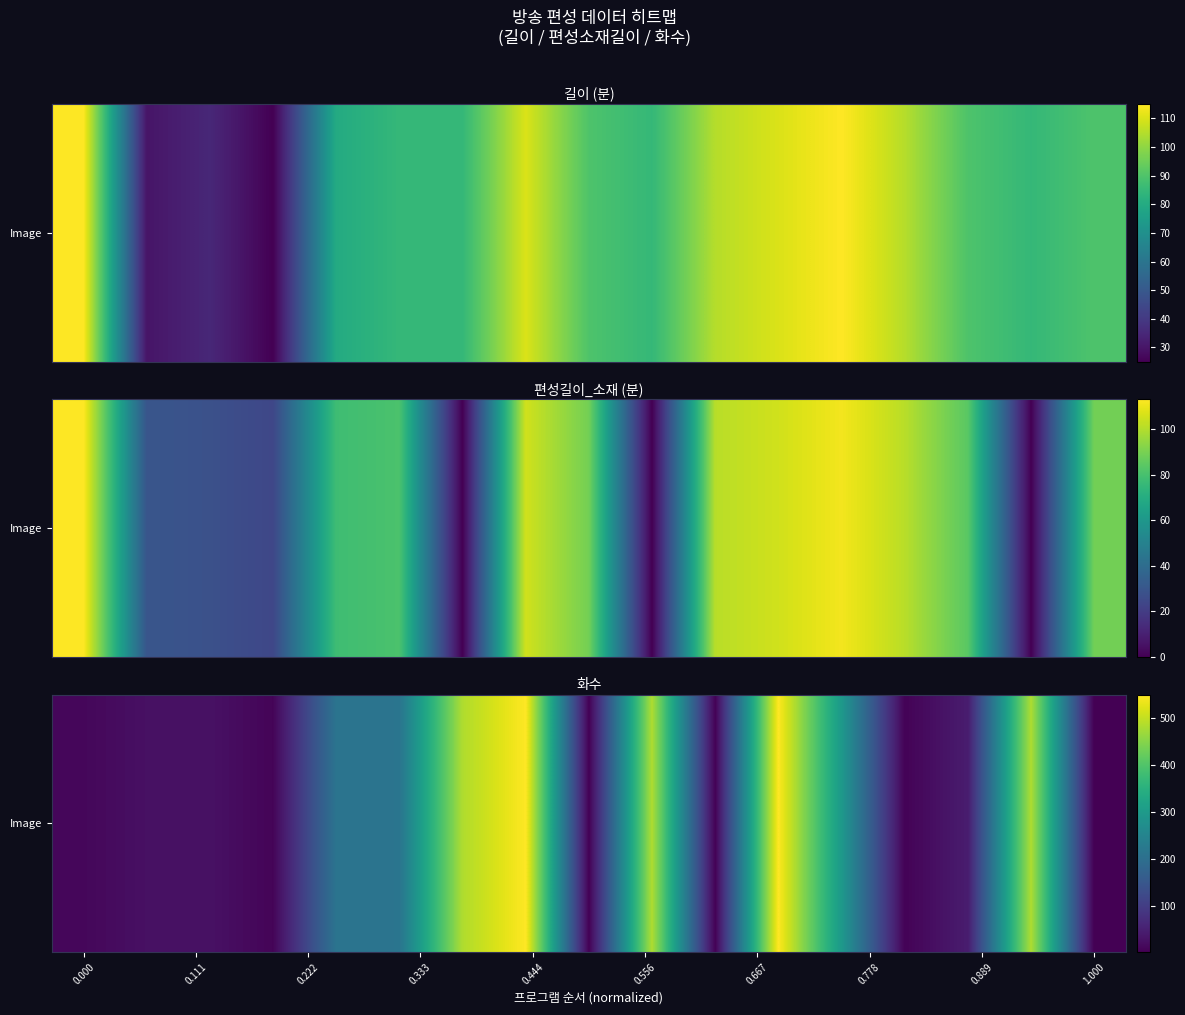

Reading left to right, what are all the values shown in this chart?

11	25	26	7	212	213	483	549	1	483	5	549	295	5	44	483	1